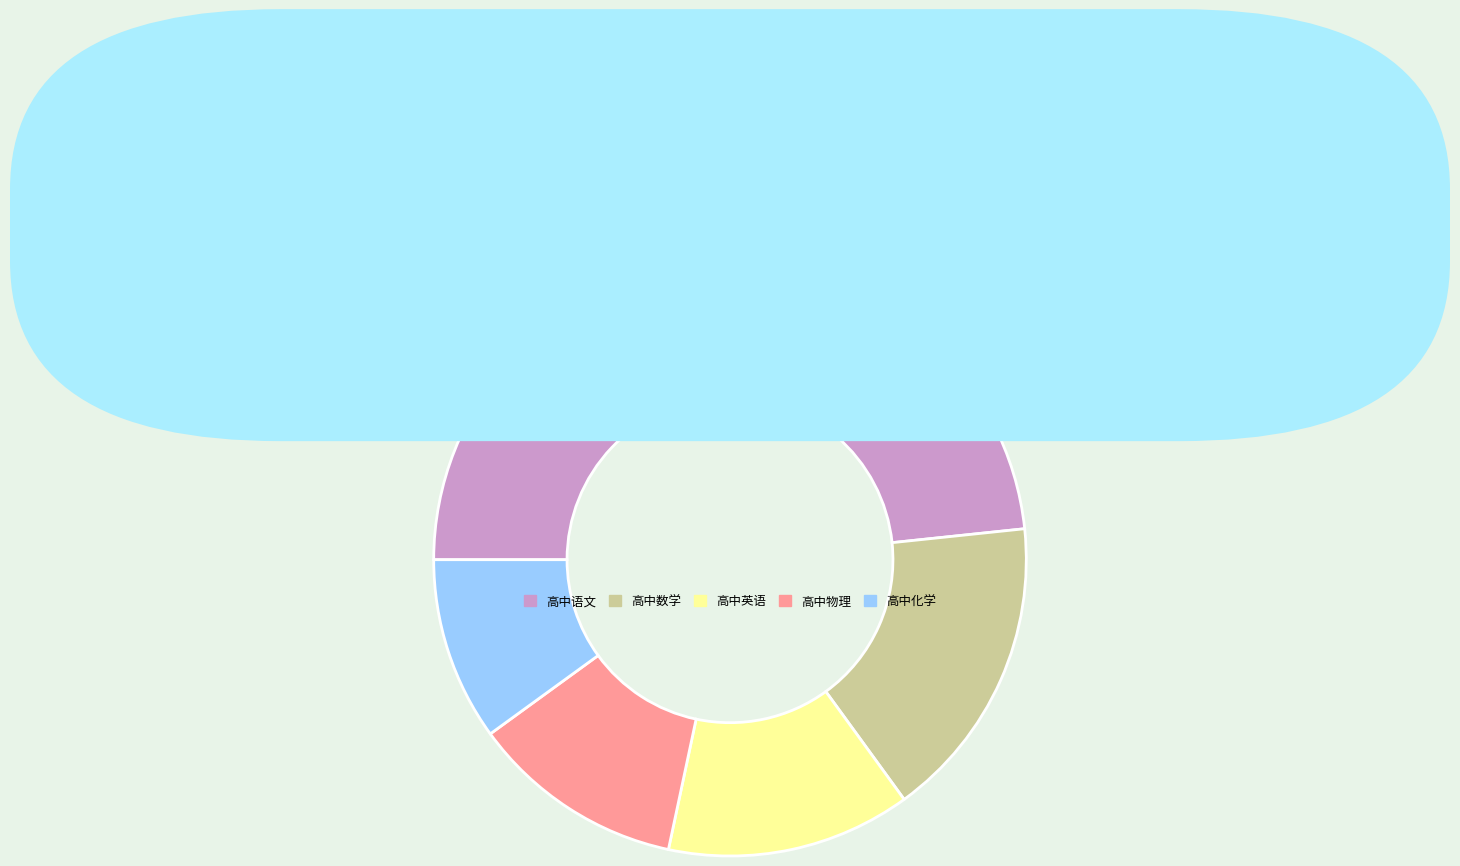

Rank the categories by value from lowest to highest.

高中化学, 高中物理, 高中英语, 高中数学, 高中语文